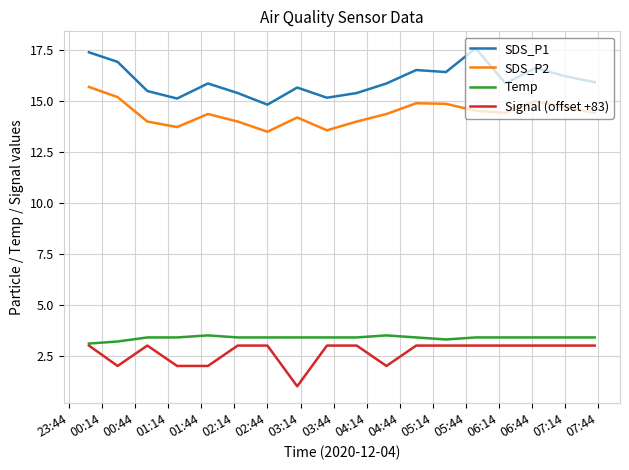

Which series has the largest total across all categories?

SDS_P1